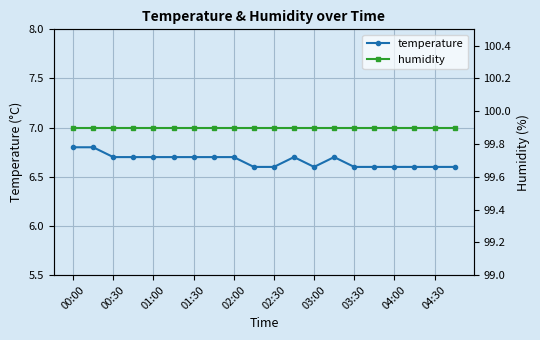

At which label does temperature reach its peak?

00:00